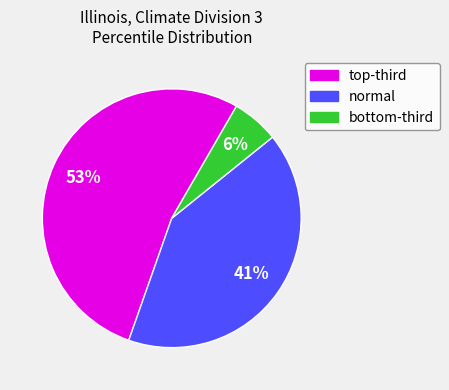

To the nearest percent, what is the average slice percentage?

33%